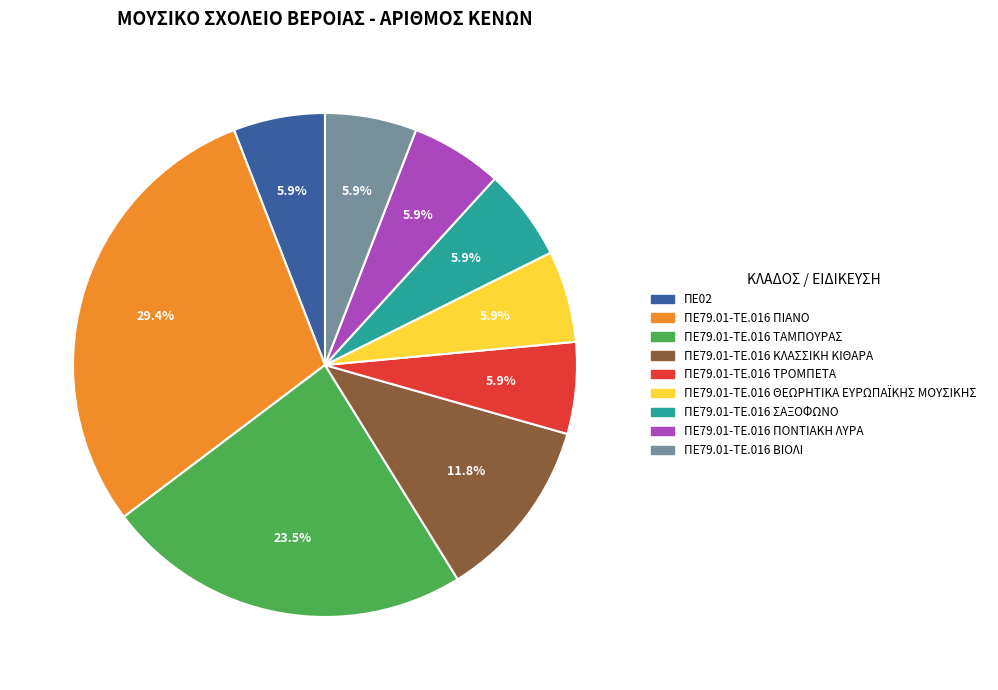

Between ΠΕ79.01-ΤΕ.016 ΠΙΑΝΟ and ΠΕ79.01-ΤΕ.016 ΚΛΑΣΣΙΚΗ ΚΙΘΑΡΑ, which is larger?

ΠΕ79.01-ΤΕ.016 ΠΙΑΝΟ